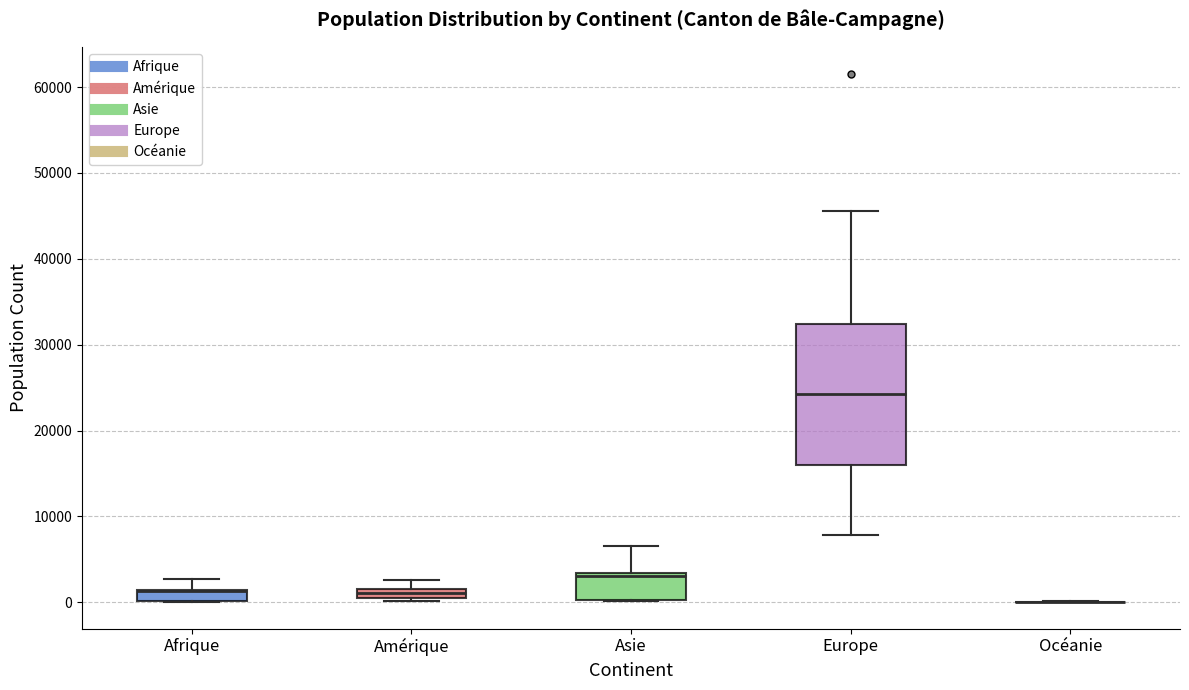

Where is the upper edge of the box for Asie on the y-axis? The values are not printed on the chart, so give them approximately, as read against the axis.

3000